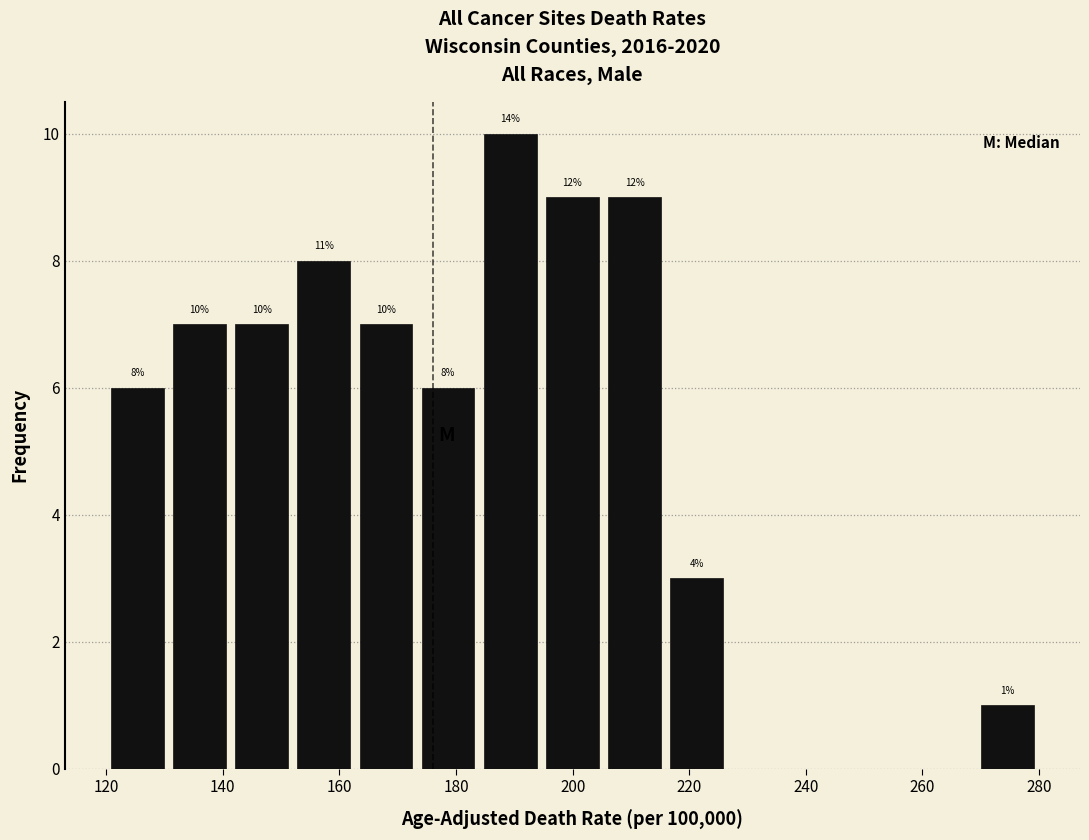

Which range on the x-axis has the tallest bar?

184 to 194